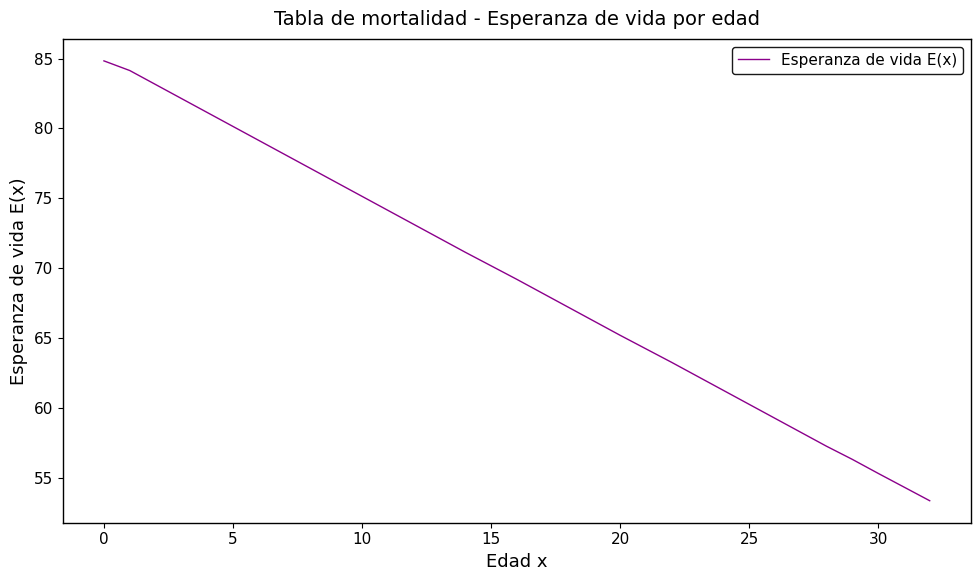

What is the smallest value displayed?

53.4